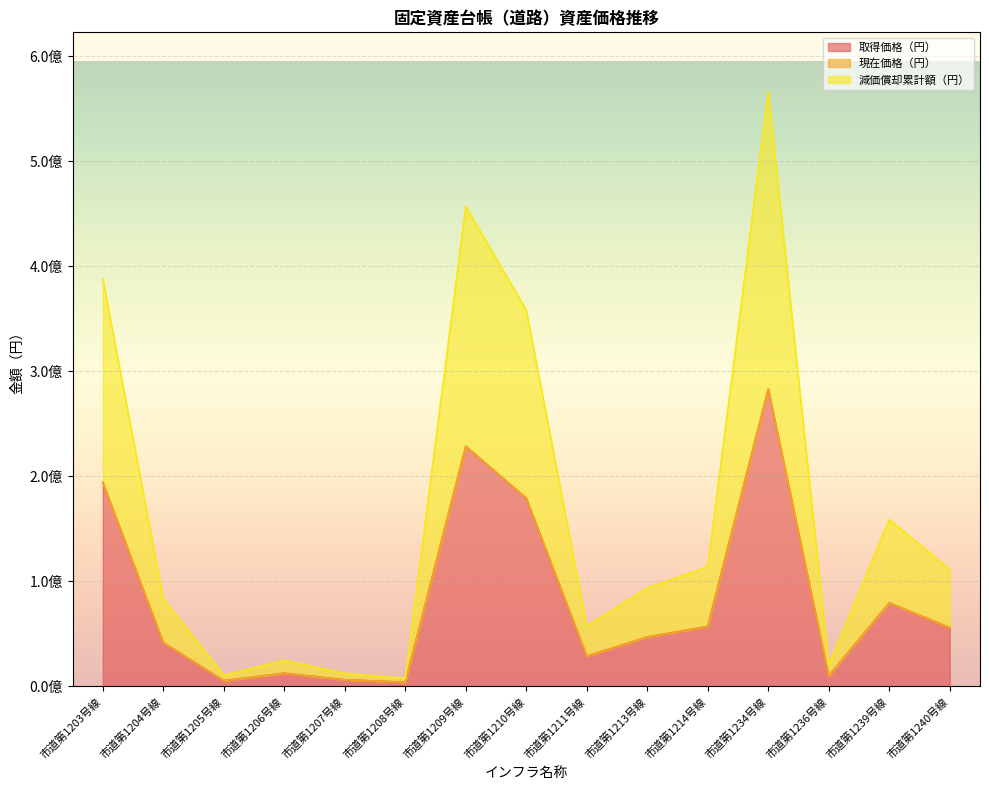

How many interior local valleys does the 減価償却累計額（円） series have?

4